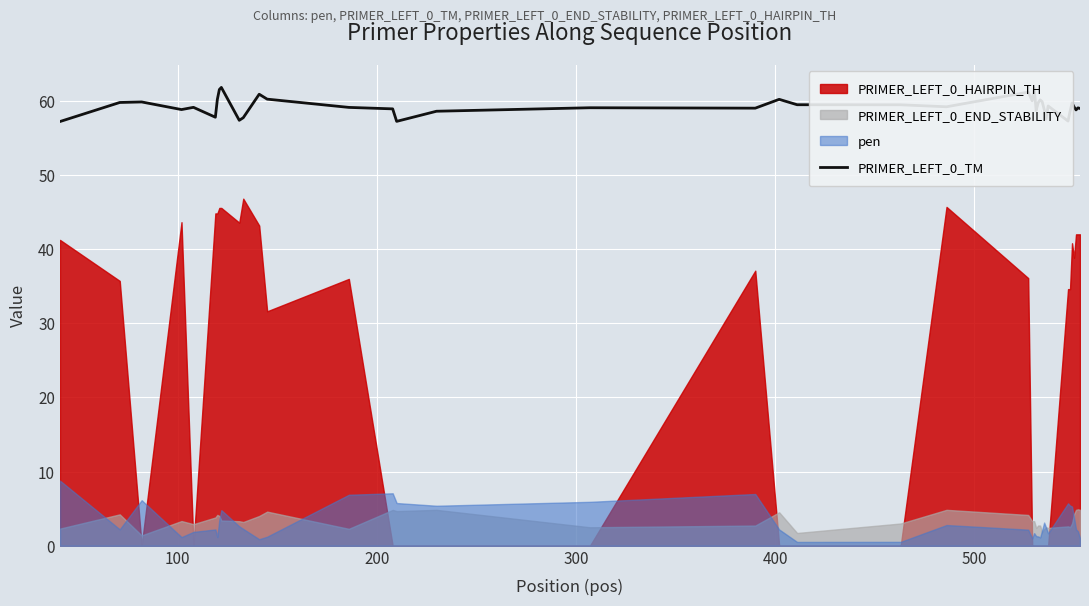

What is the highest value of the PRIMER_LEFT_0_TM series?

61.8